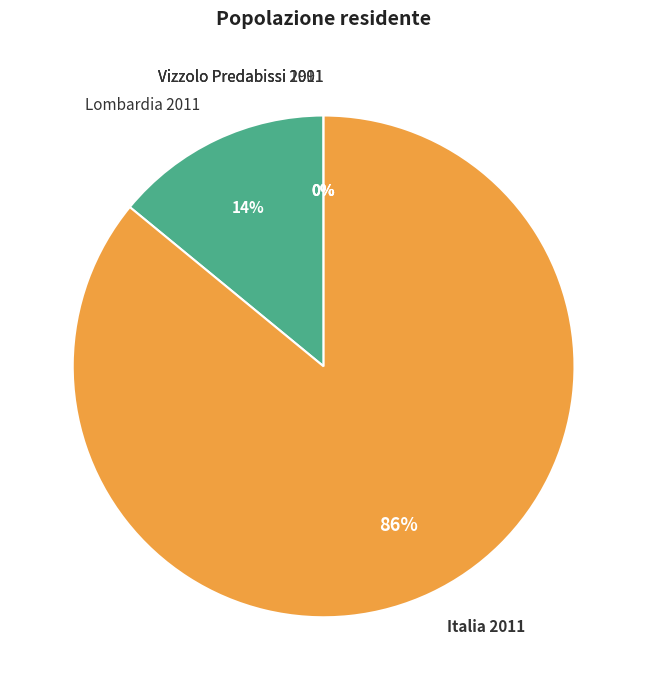

To the nearest percent, what is the average slice percentage?

20%